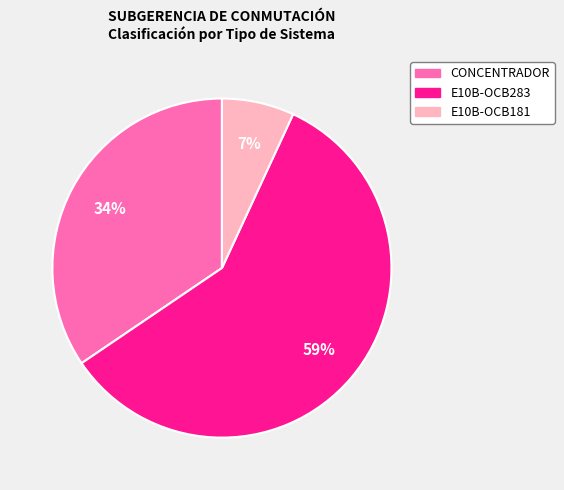

To the nearest percent, what percentage of the pie is E10B-OCB181?

7%